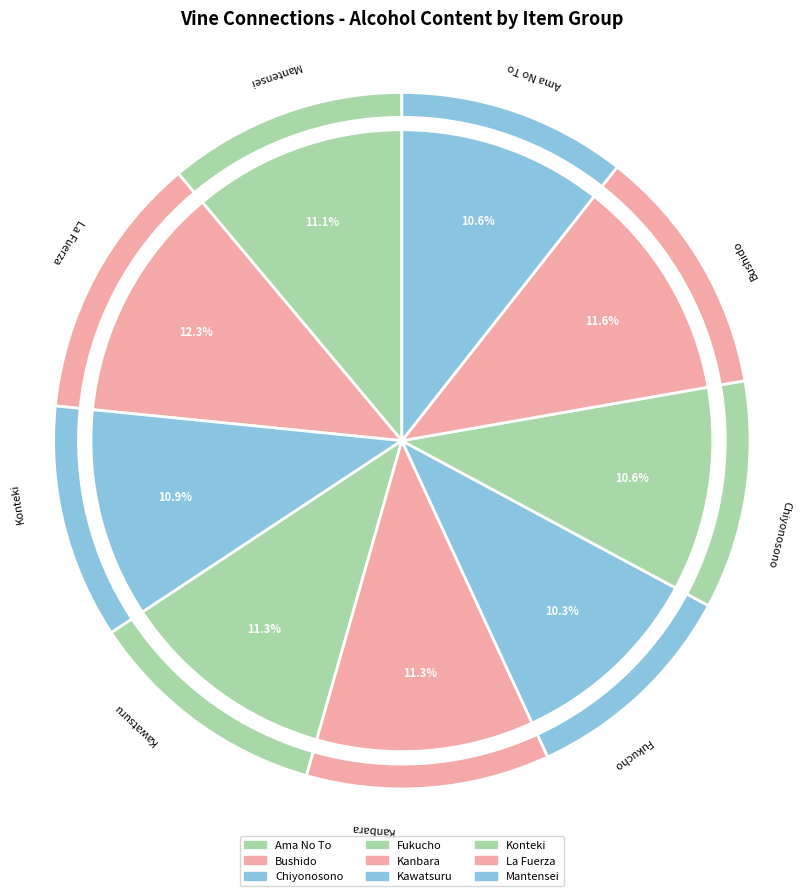

How many slices are in this pie chart?

9